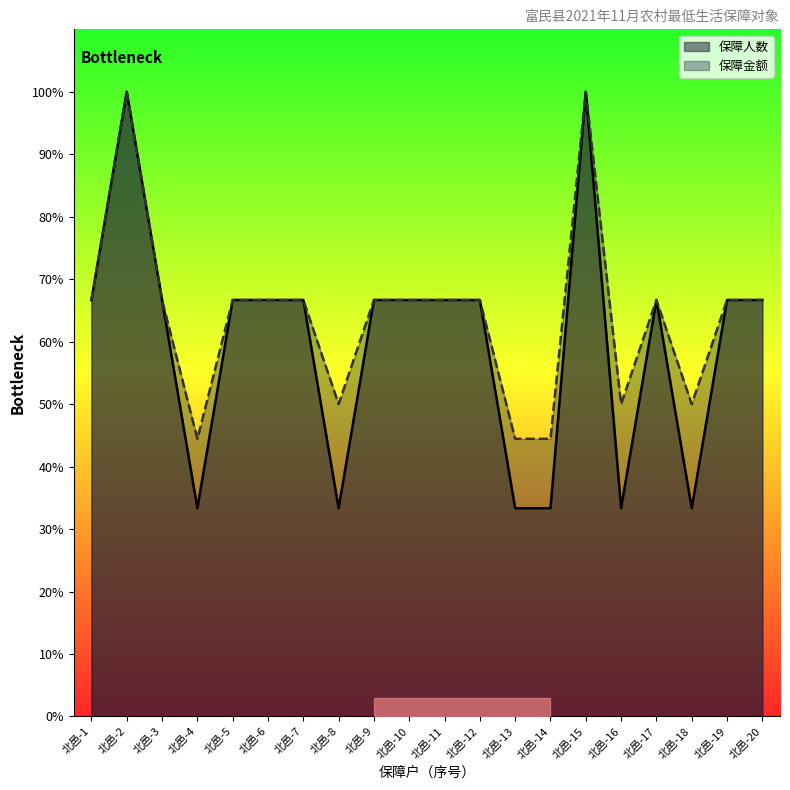

Where is the first local minimum for 保障金额?

北邑-4